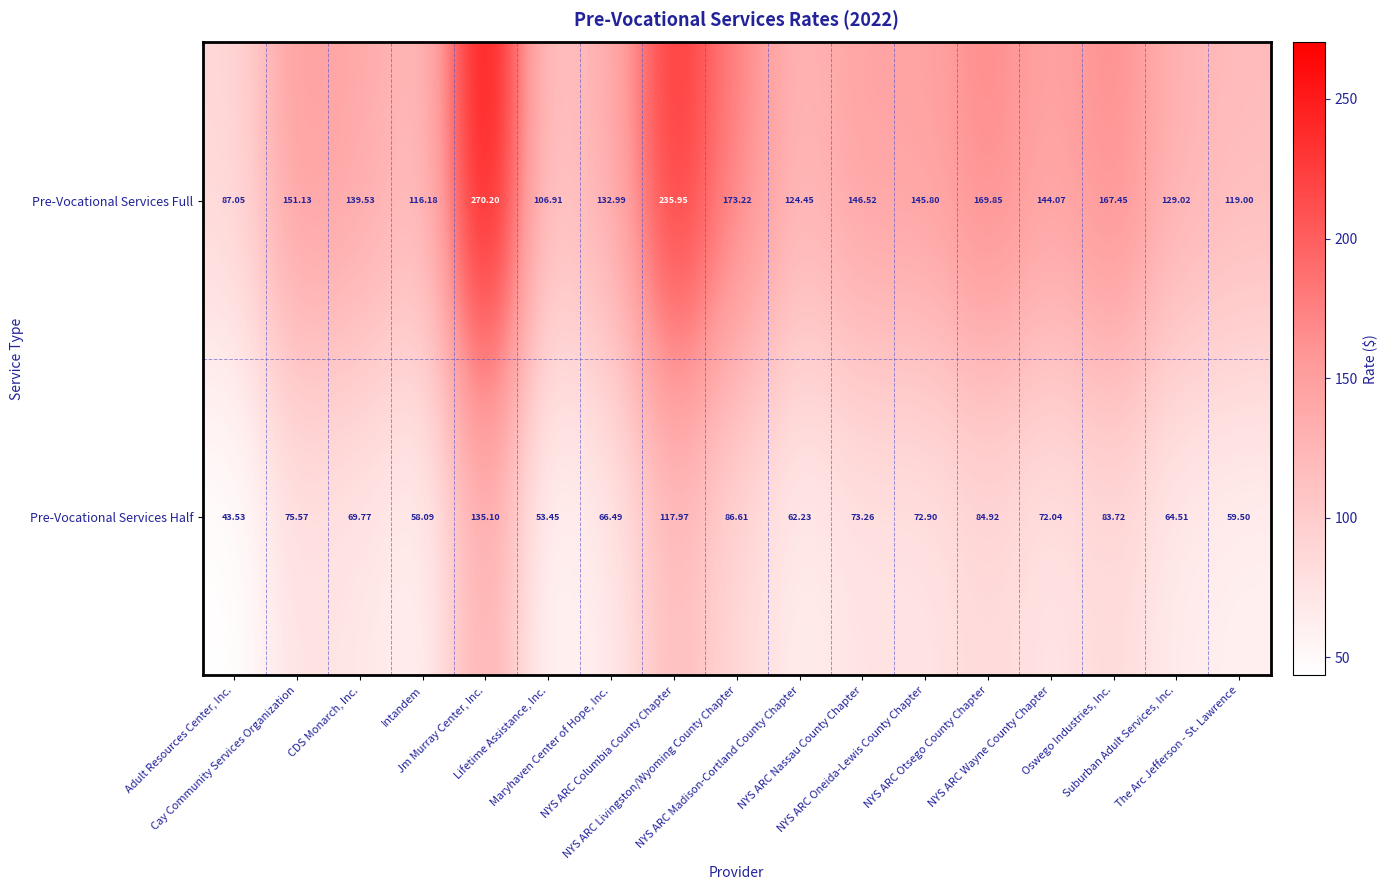

Rank the series by their average value, from highest to lowest.

Pre-Vocational Services Full, Pre-Vocational Services Half